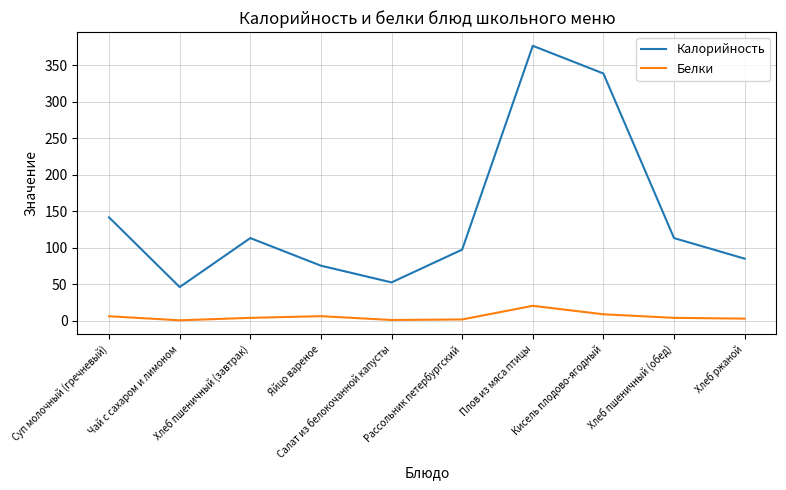

In Калорийность, how many points are lower than both neighbors (excluding endpoints)?

2